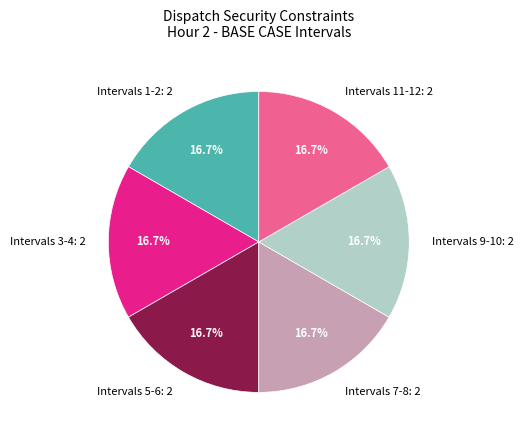

How much of the chart is everything except Intervals 7-8: 2?

83.3%